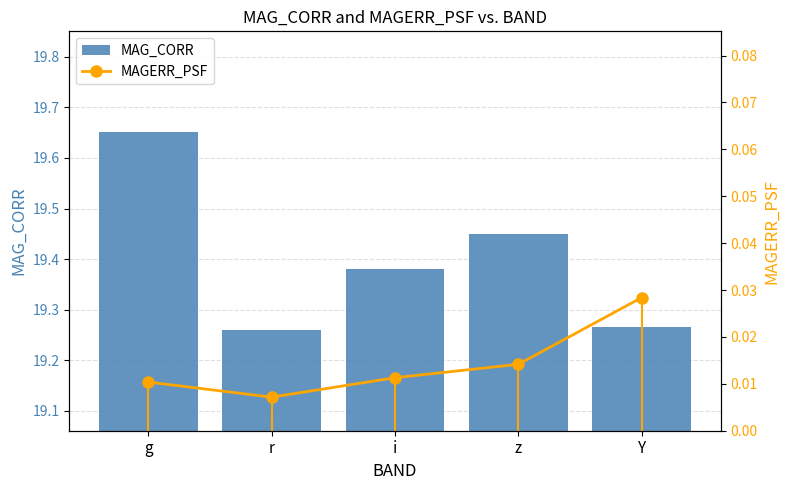

How many groups of bars are there?

5